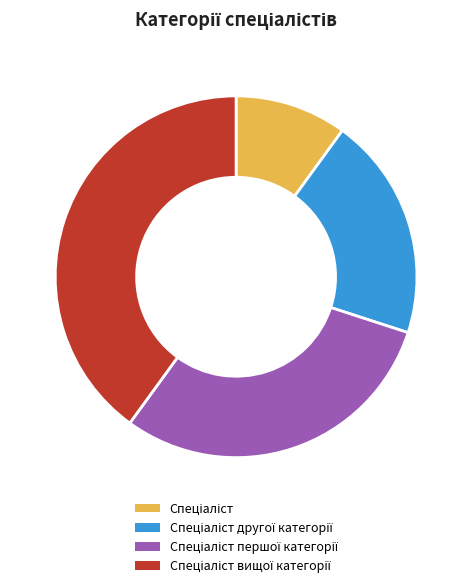

Is there a majority slice in this chart?

No